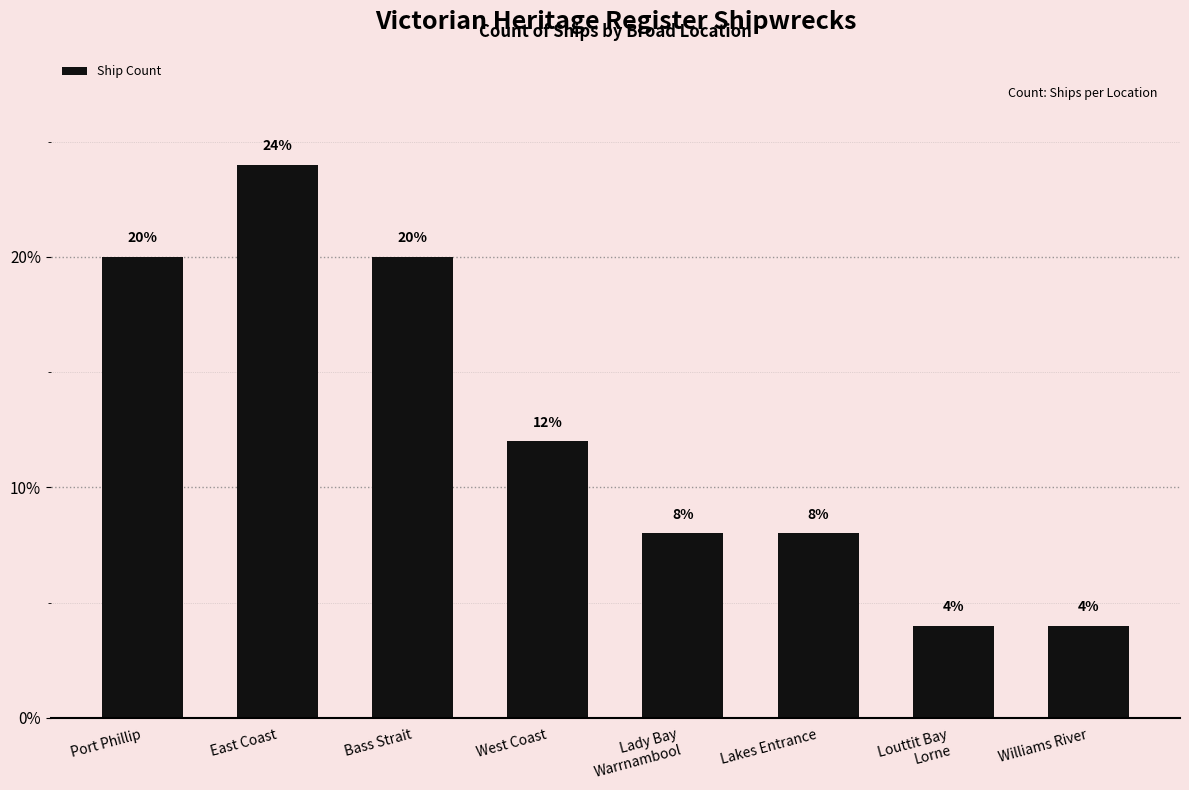

Reading left to right, list all the values displayed in this chart.

20	24	20	12	8	8	4	4